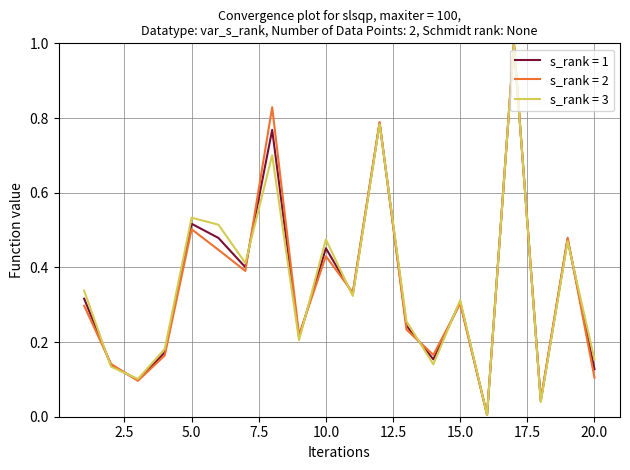

Which series has the largest range (max minus min)?

s_rank = 3